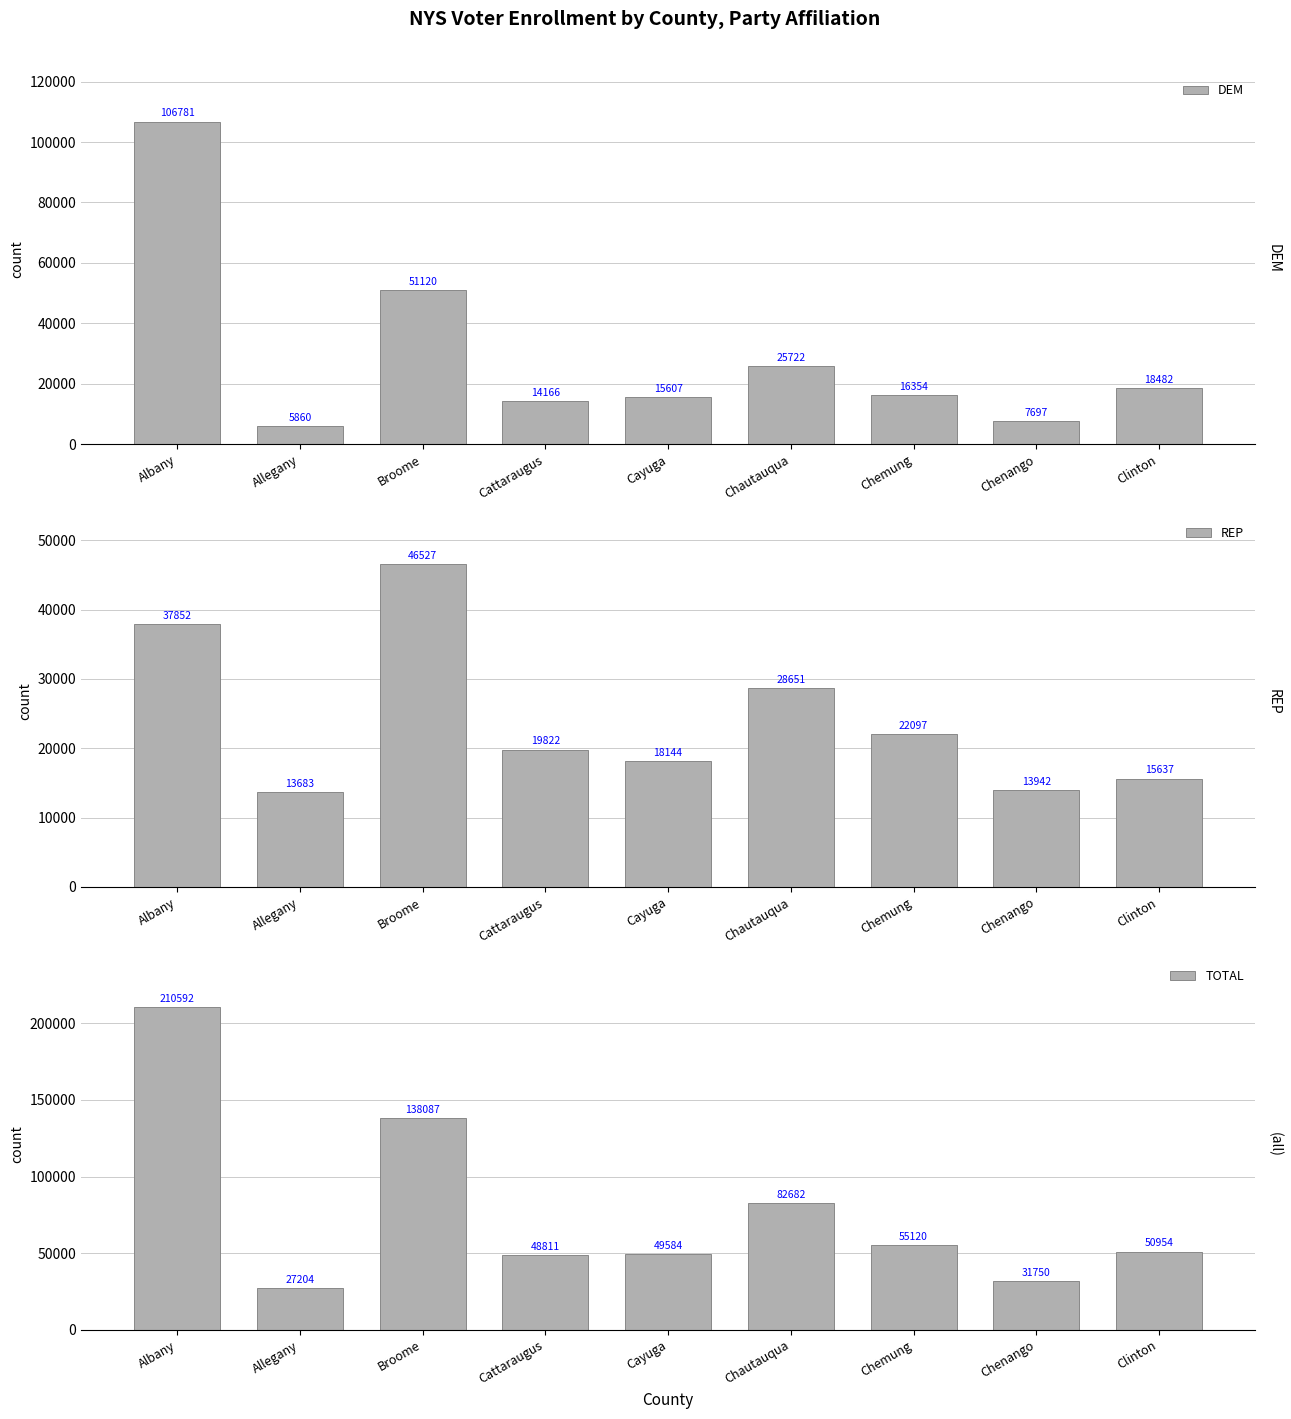

At how many categories does at least one series exceed 23323?

9